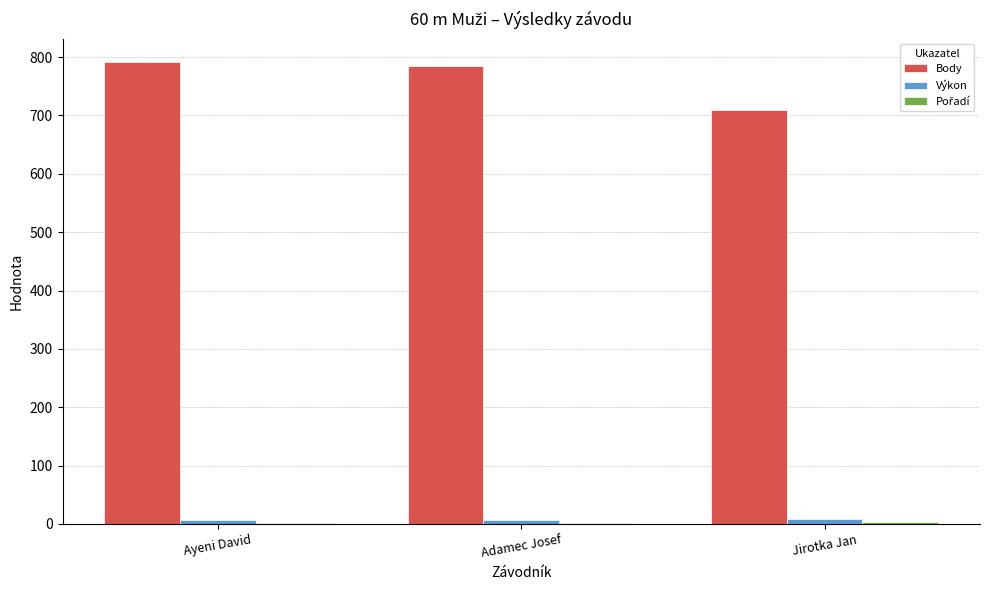

What is the difference between the Body values at Jirotka Jan and Adamec Josef?

75.0